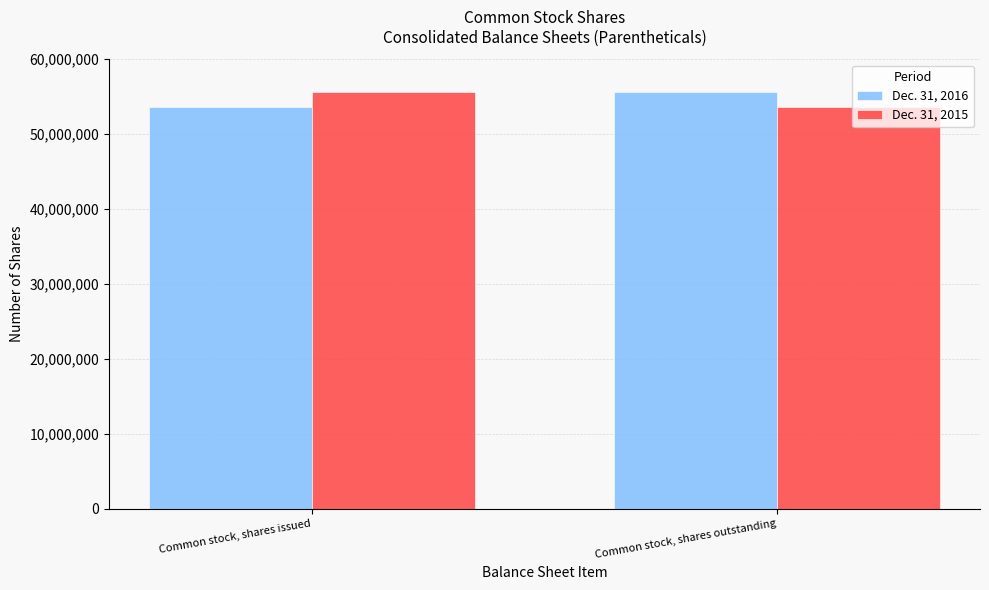

Rank the categories by Dec. 31, 2016 value from lowest to highest.

Common stock, shares issued, Common stock, shares outstanding